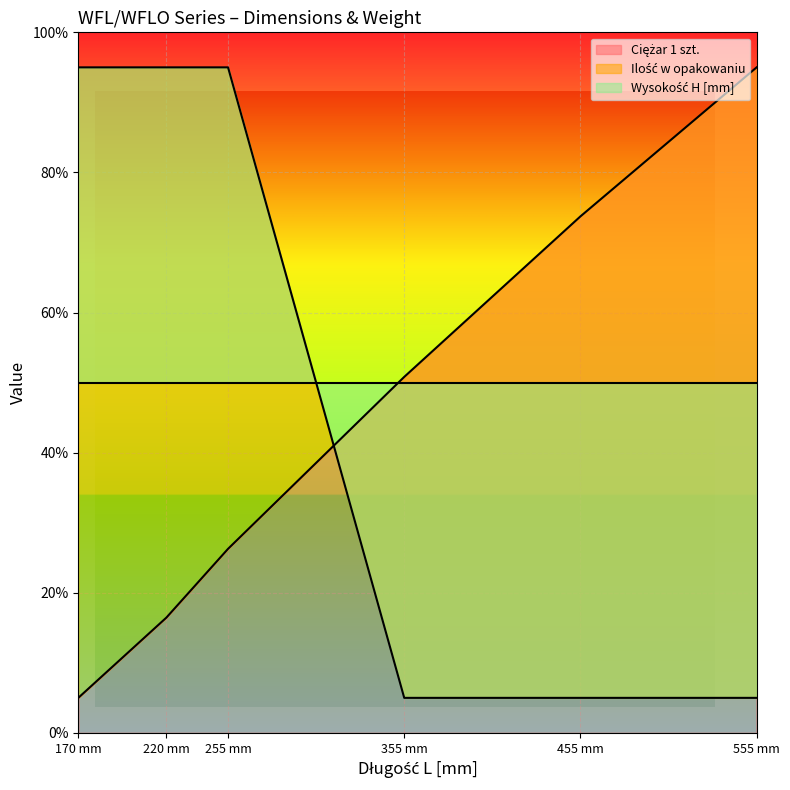

What is the difference between the maximum and minimum values in the Ciężar 1 szt. series?

90.0